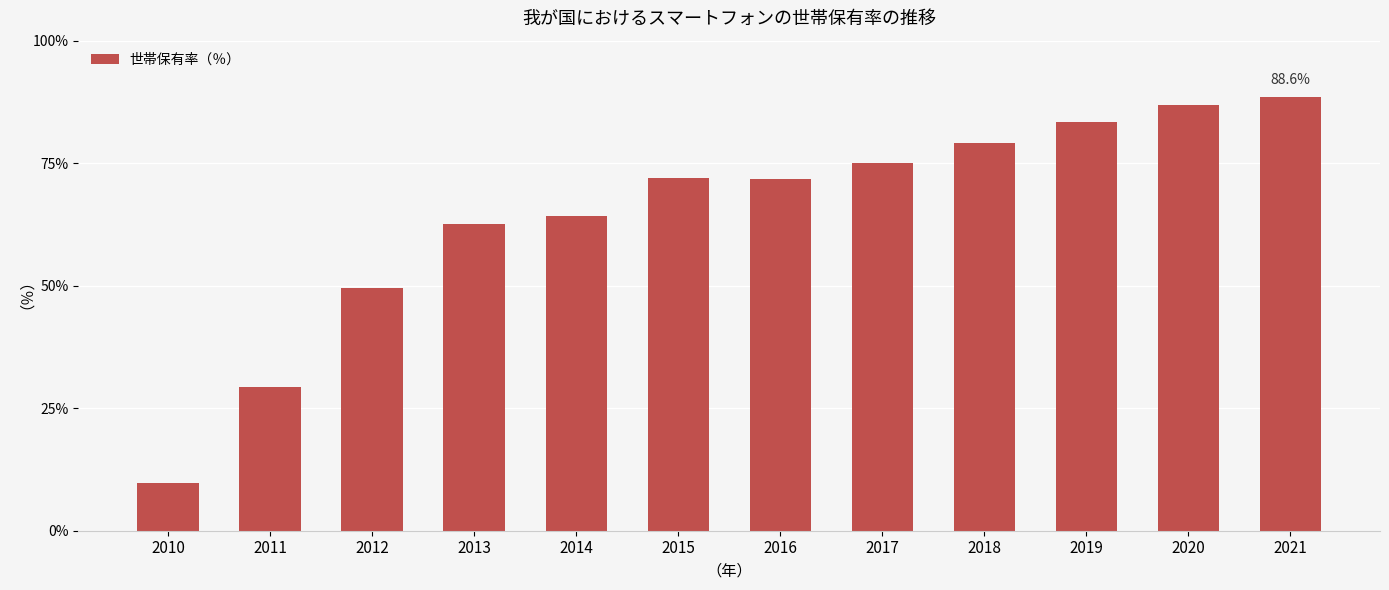

What is the ratio of the value at 2013 to the value at 2014?

1.0